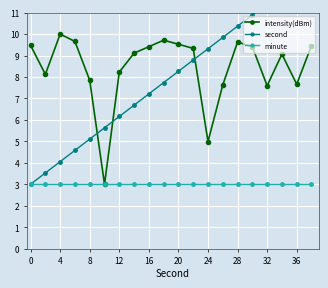

How many values in the intensity(dBm) series are below 9?

8